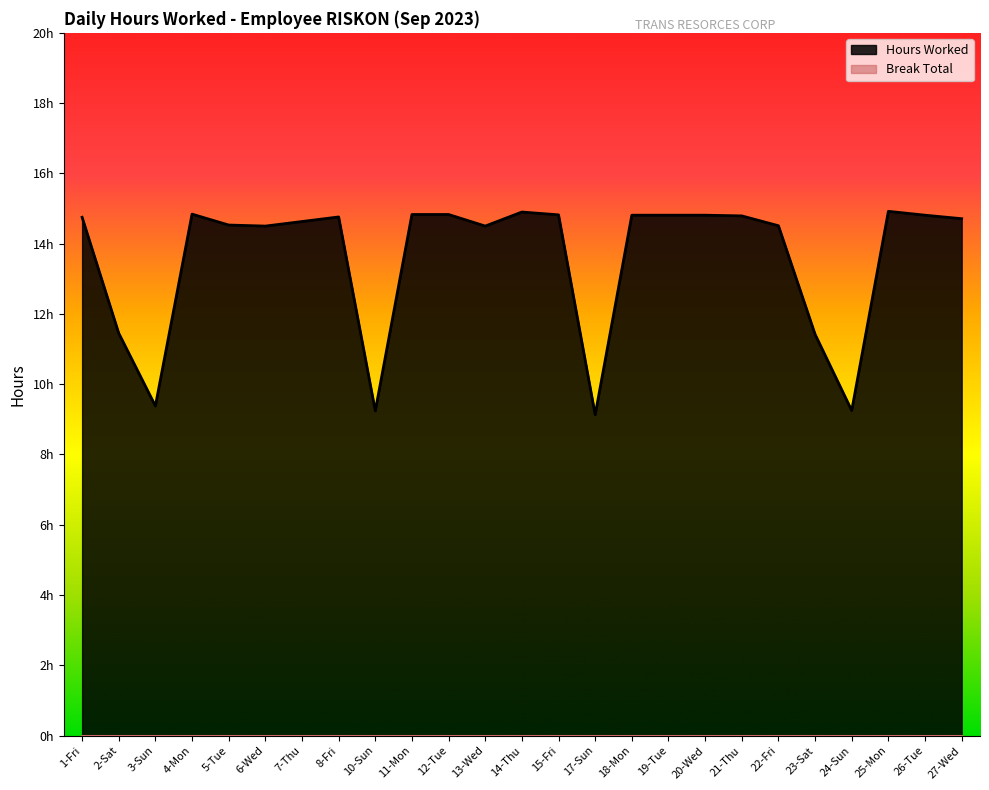

Reading right to left, list all the values displayed in this chart.

14.7	14.8	14.9	9.2	11.4	14.5	14.8	14.8	14.8	14.8	9.1	14.8	14.9	14.5	14.8	14.8	9.2	14.8	14.6	14.5	14.5	14.8	9.4	11.4	14.8